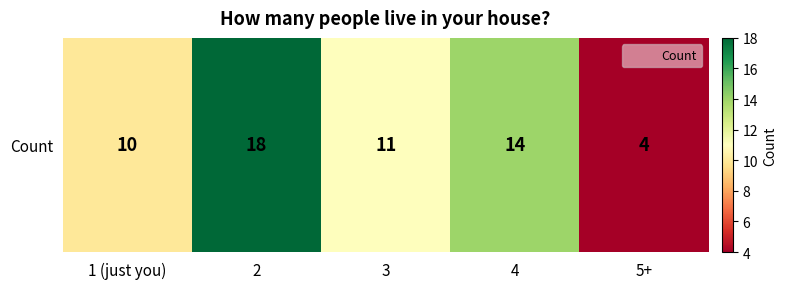

Which has a higher value, 3 or 2?

2